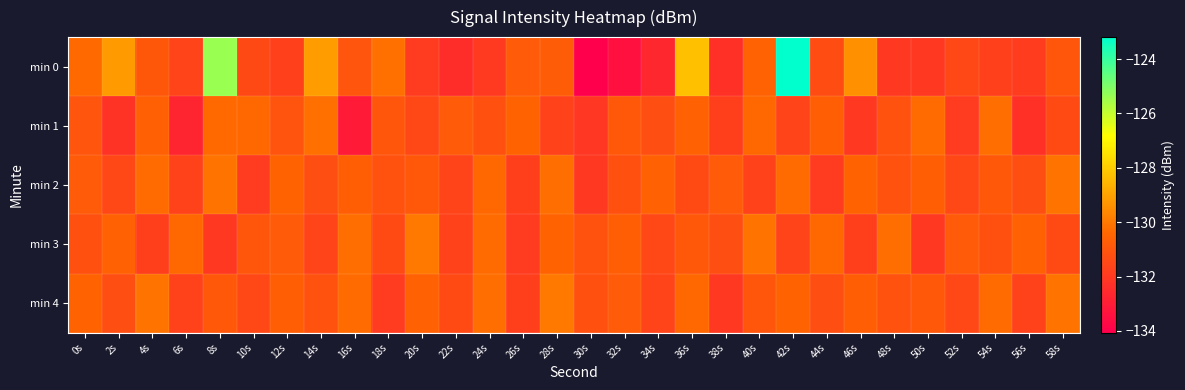

At which category is the sum across all series the highest?

42s